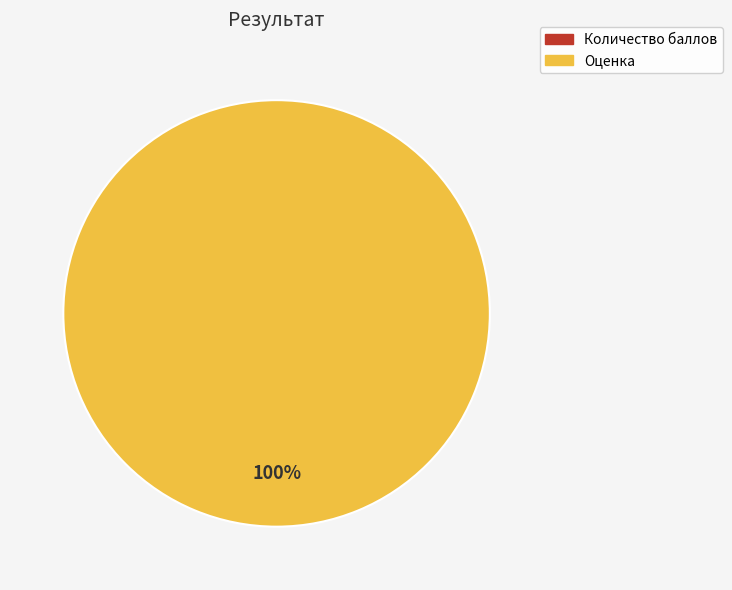

Combined, do Оценка and Количество баллов account for over 50%?

Yes